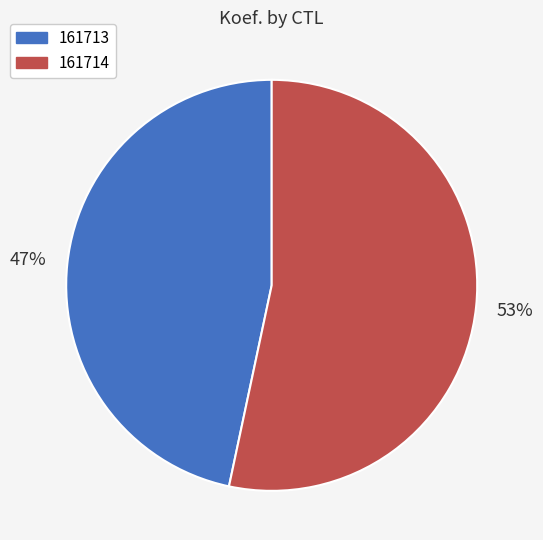

To the nearest percent, what portion does 161713 represent?

47%